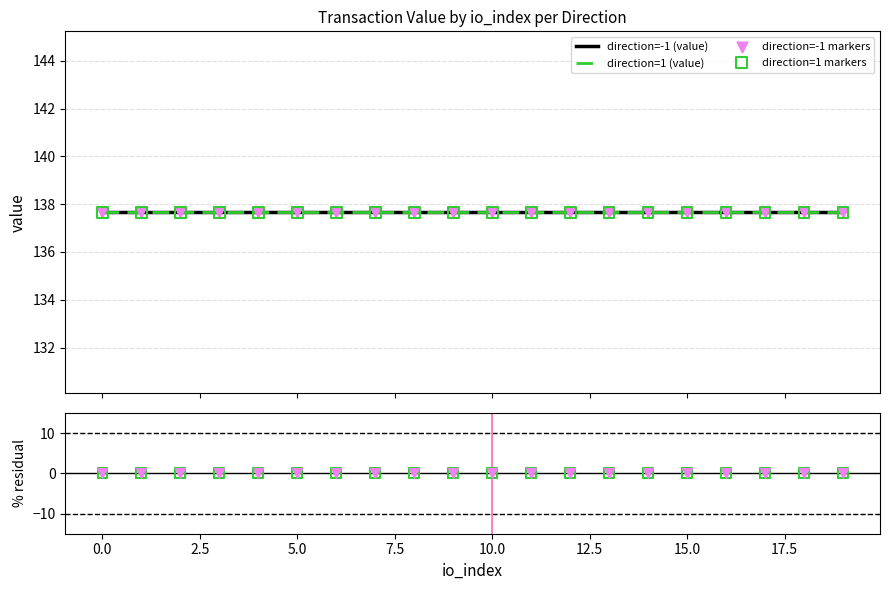

Which series has the largest total across all categories?

direction=-1 markers